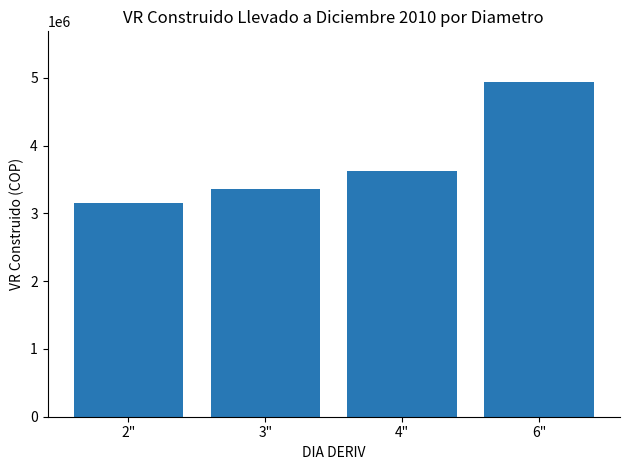

The value at 3" is 974789.2. True or false?

False